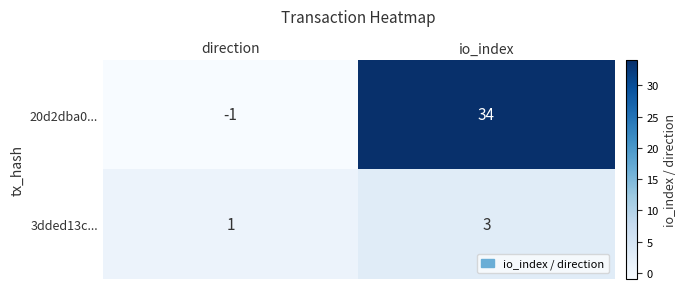

Is it true that 20d2dba0... equals -1 at direction?

True